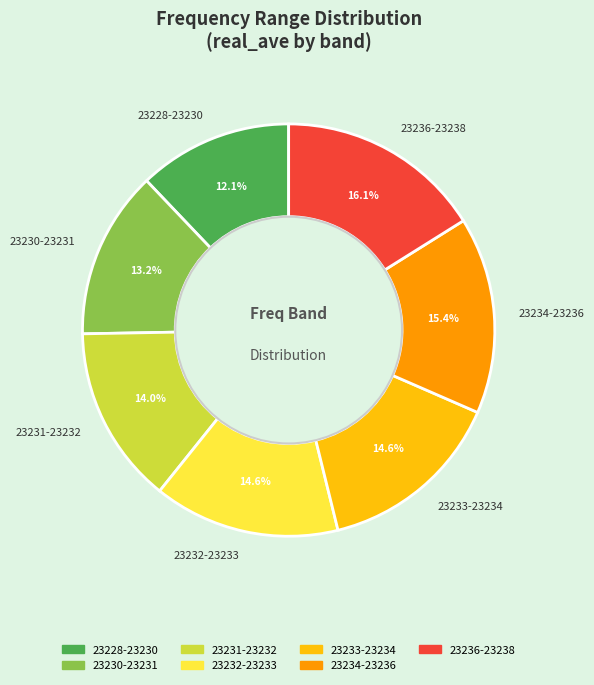

Which category has the smallest portion of the pie?

23228-23230